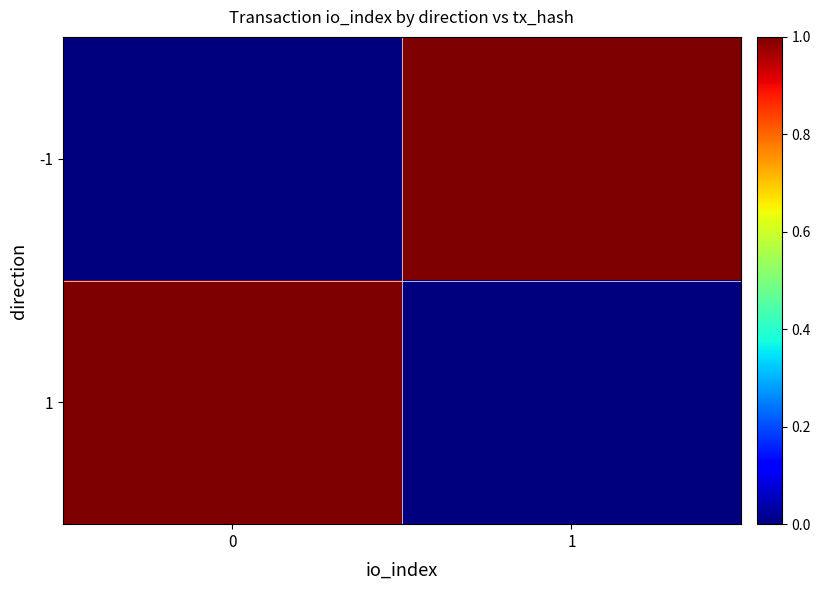

Between 0 and 1, which series saw the biggest shift?

-1